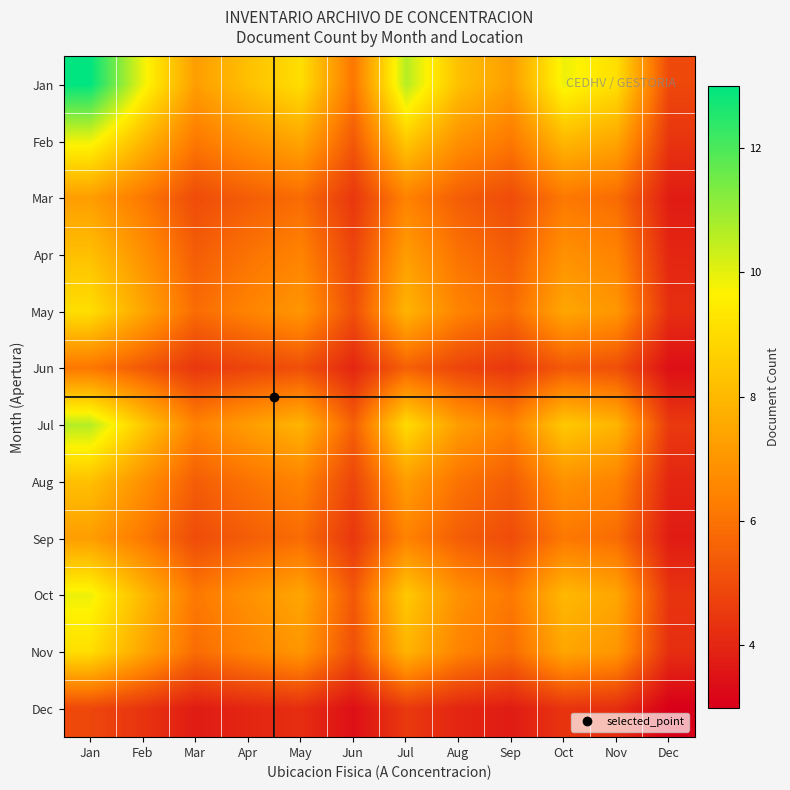

At how many categories does at least one series exceed 8?

8